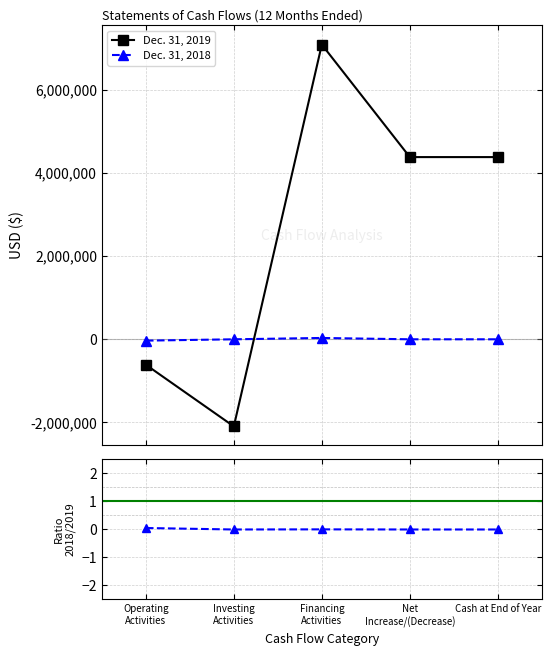

Is the value of 2018/2019 at Net
Increase/(Decrease) greater than the value of Dec. 31, 2019 at Investing
Activities?

Yes